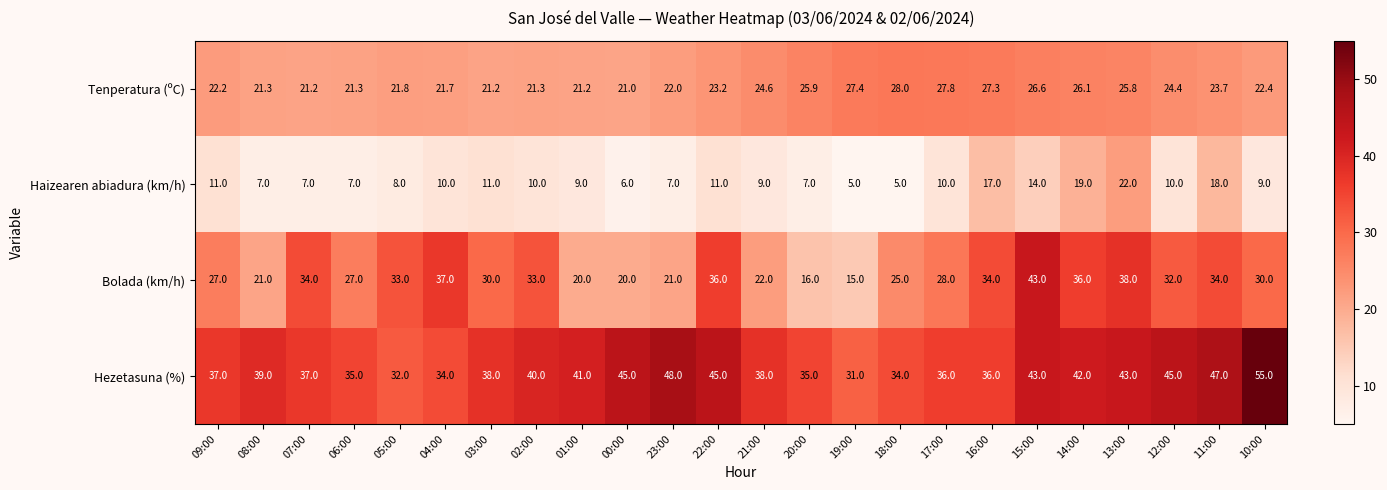

Rank the series by their average value, from lowest to highest.

Haizearen abiadura (km/h), Tenperatura (ºC), Bolada (km/h), Hezetasuna (%)